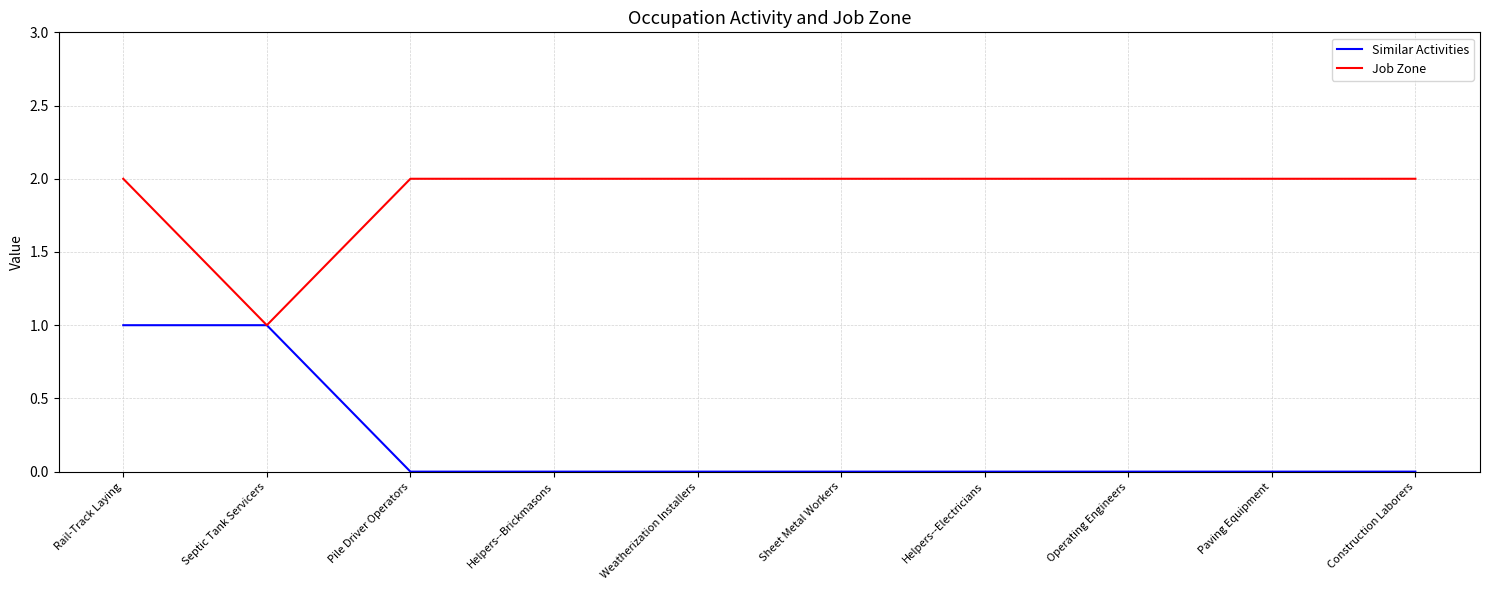

Count the Similar Activities values in the range 0 to 1.

10